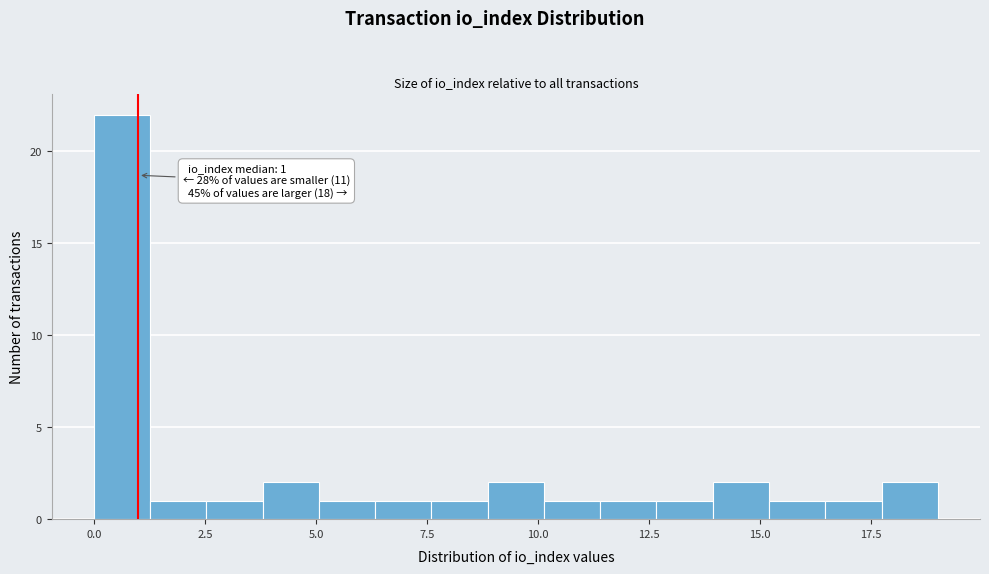

Read against the x-axis, roughly where is the centre of the tallest bar?

0.5